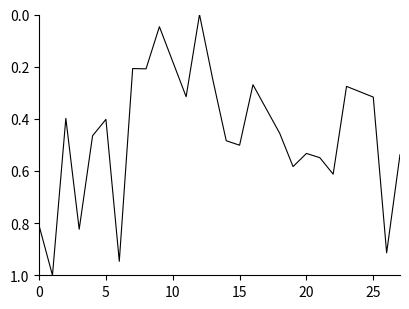

What is the difference between the maximum and minimum values?

1.0